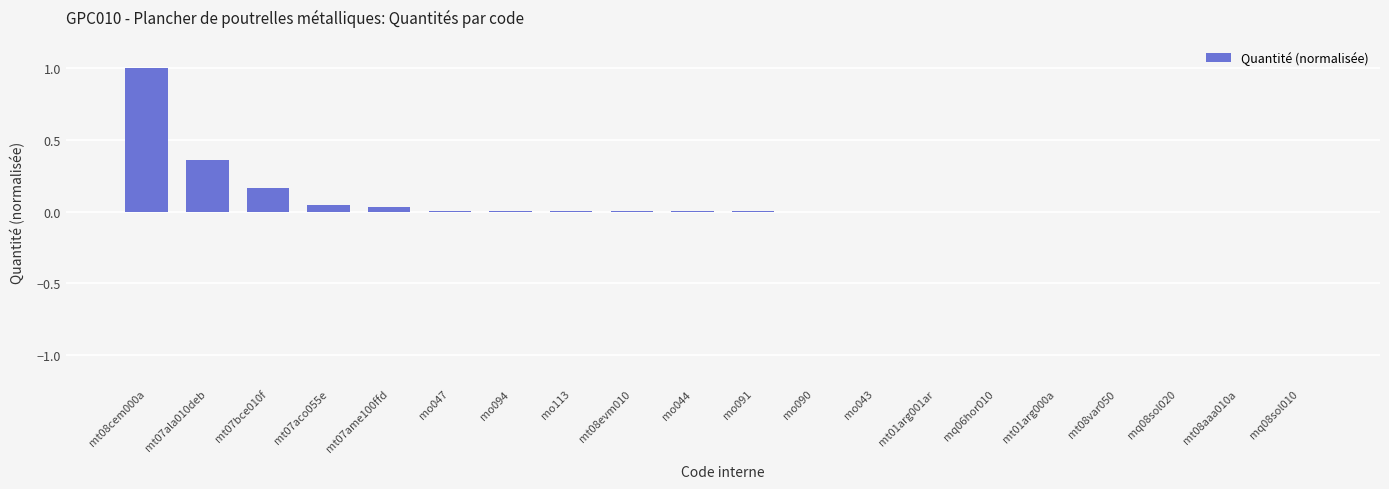

What is the sum of all values?

1.6